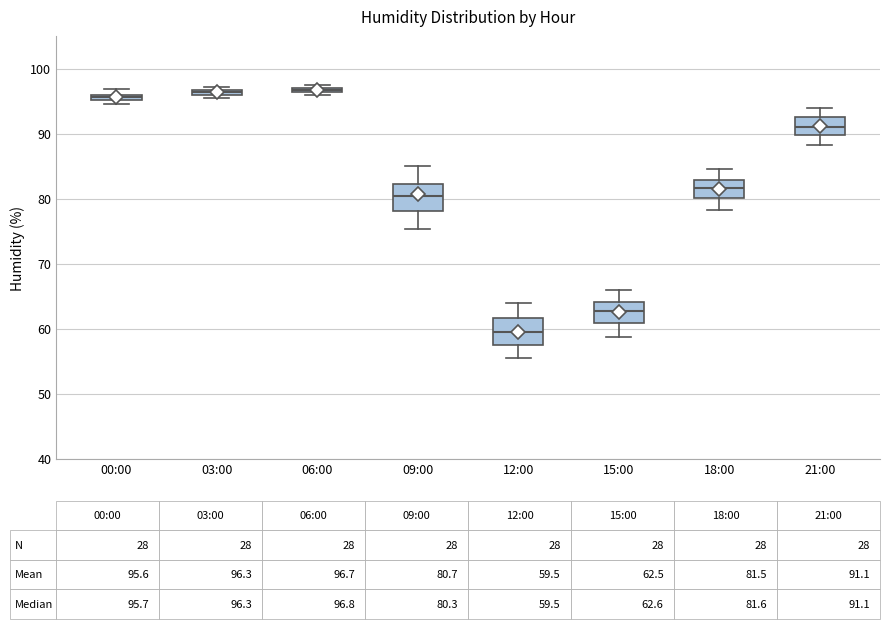

Which box's median line is the lowest?

12:00